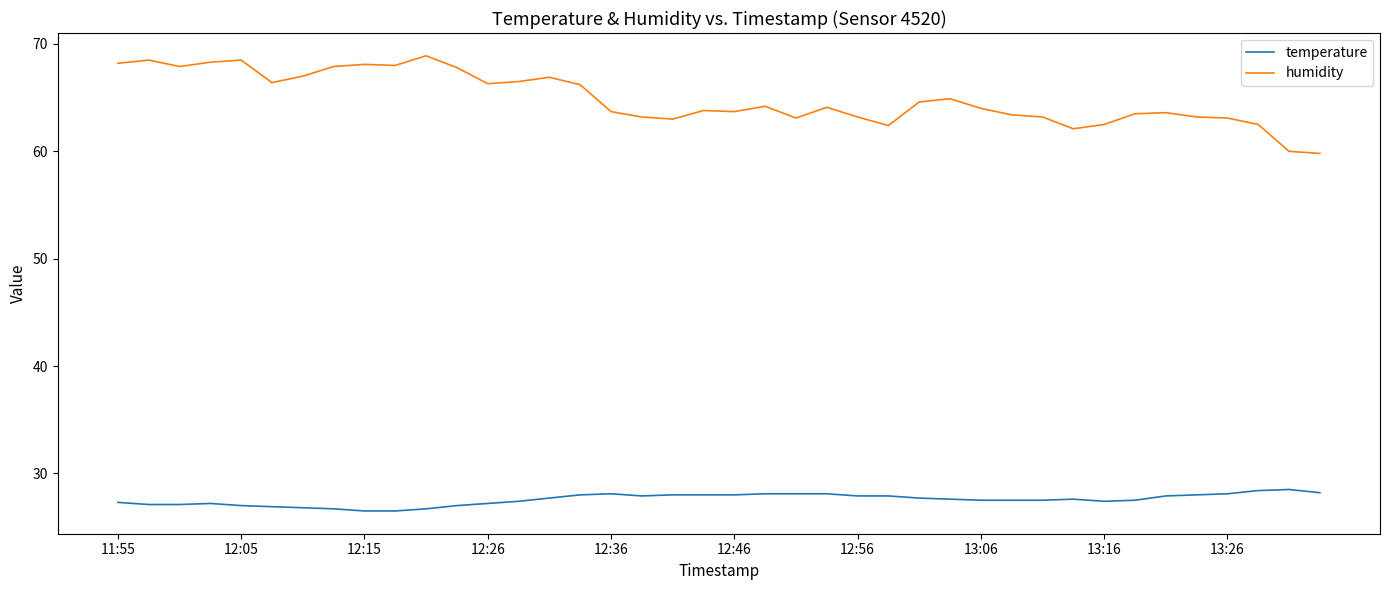

Which series has the largest total across all categories?

humidity